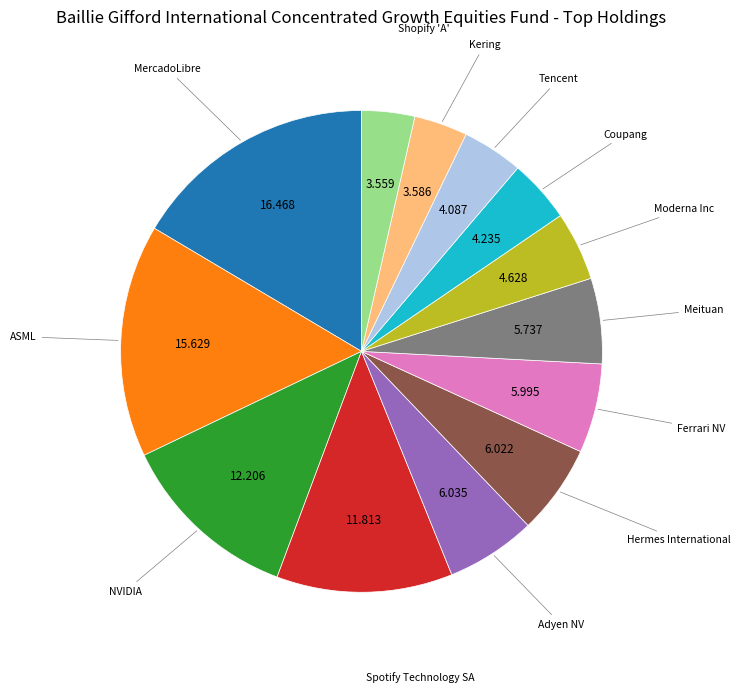

Is there any slice that represents more than half of the pie?

No